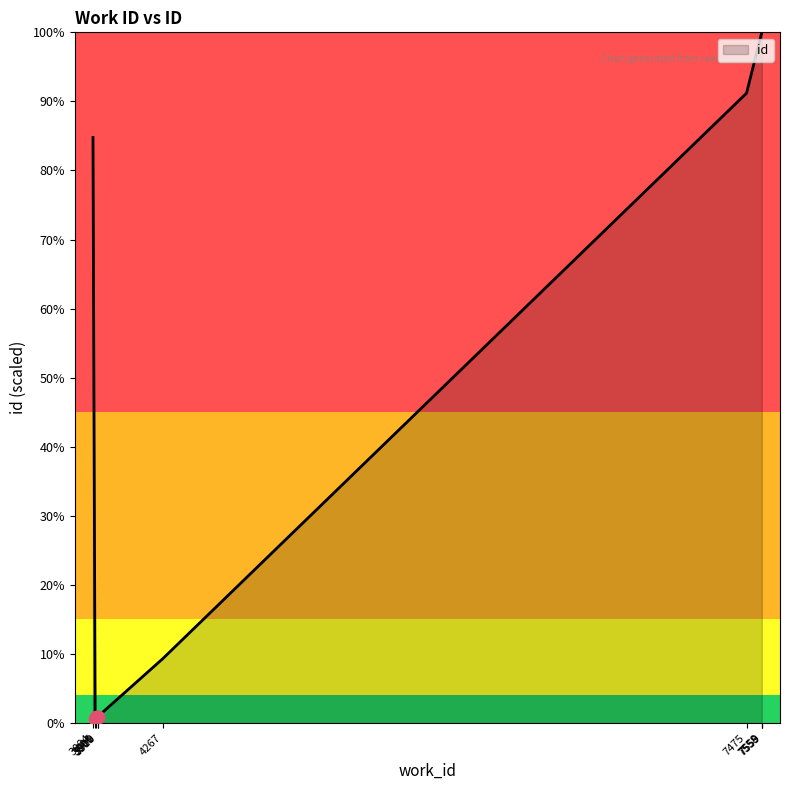

Between 4267 and 7559, which is larger?

7559